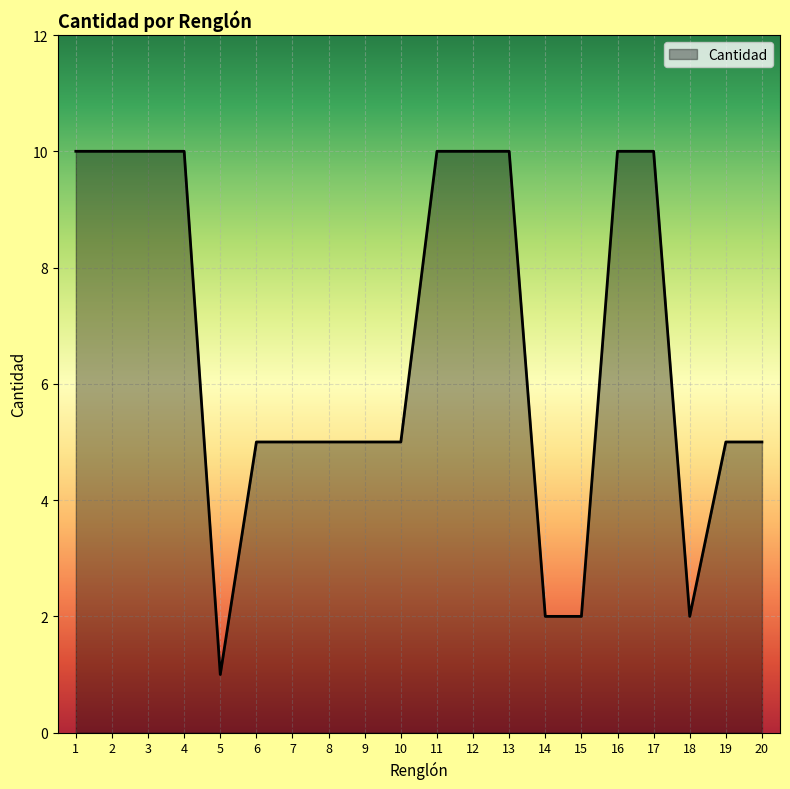

What is the sum of all values?

132